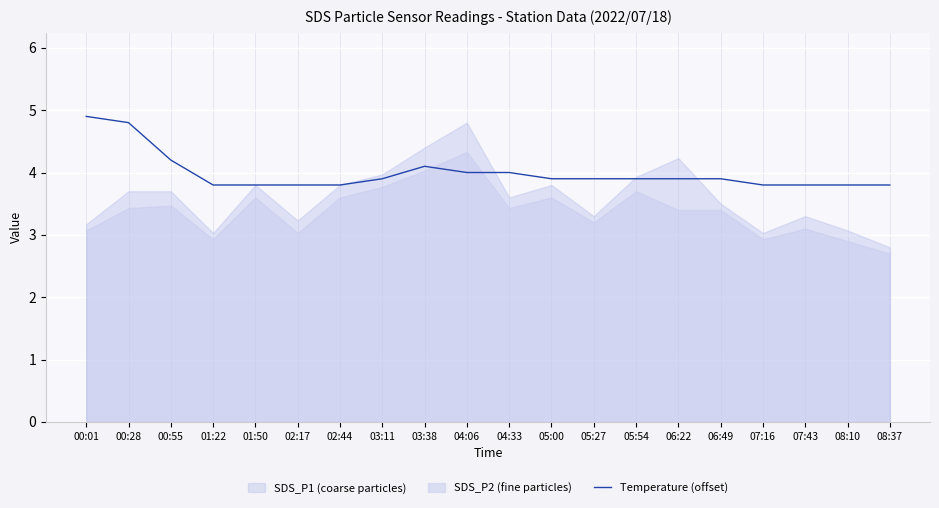

How many data points does each series have?

20